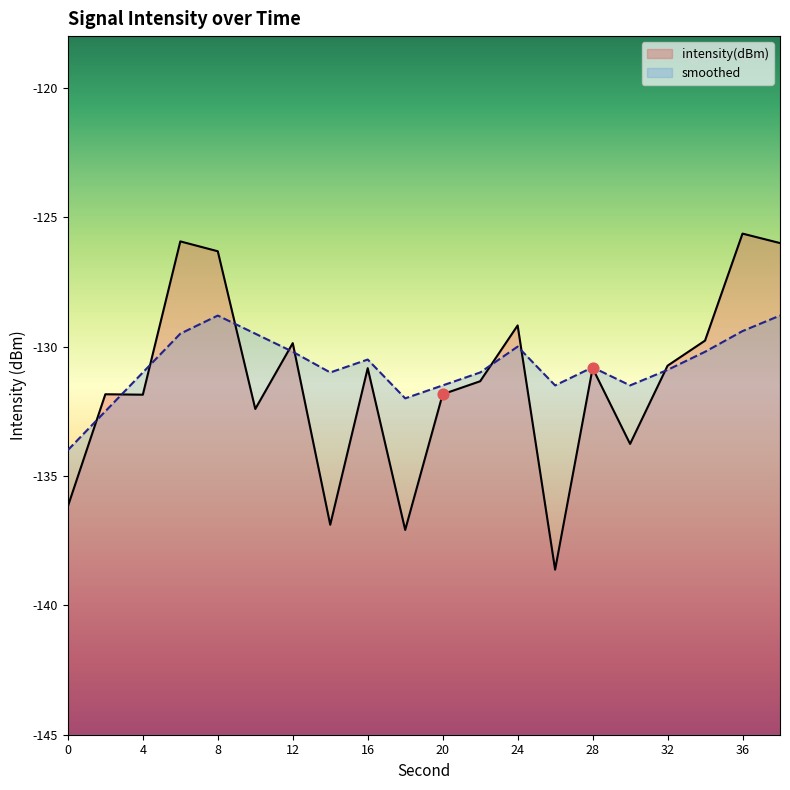

What are all the series names shown in the legend?

intensity(dBm), smoothed